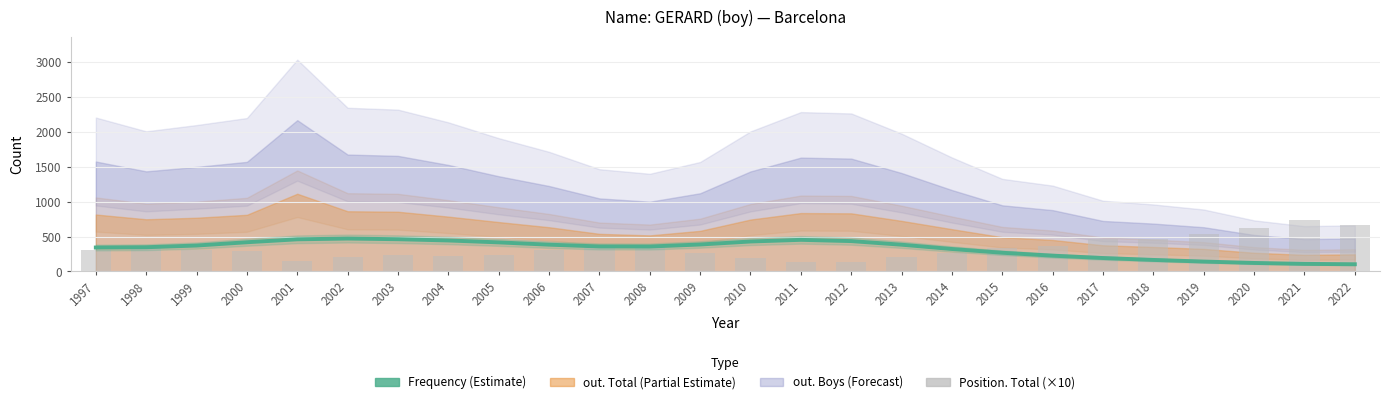

The Position. Total (×10) series shows 482.2 at 2015. True or false?

False